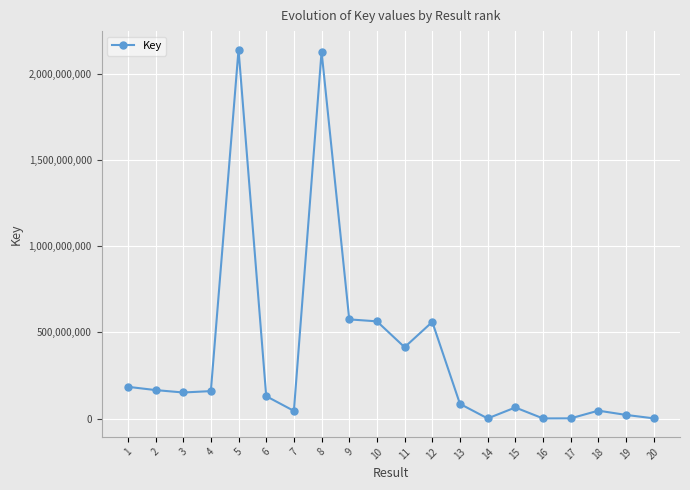

True or false: the data has more than 0 interior local peaks.

True